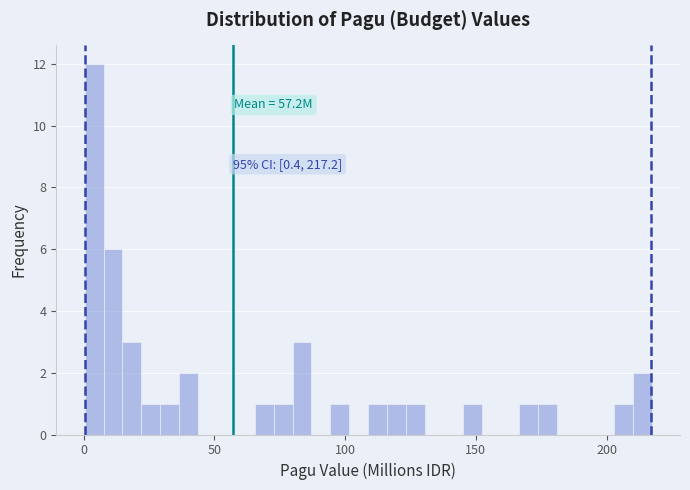

Around what value on the x-axis is the tallest bar? Give the approximate position of its centre, as read against the axis.

5